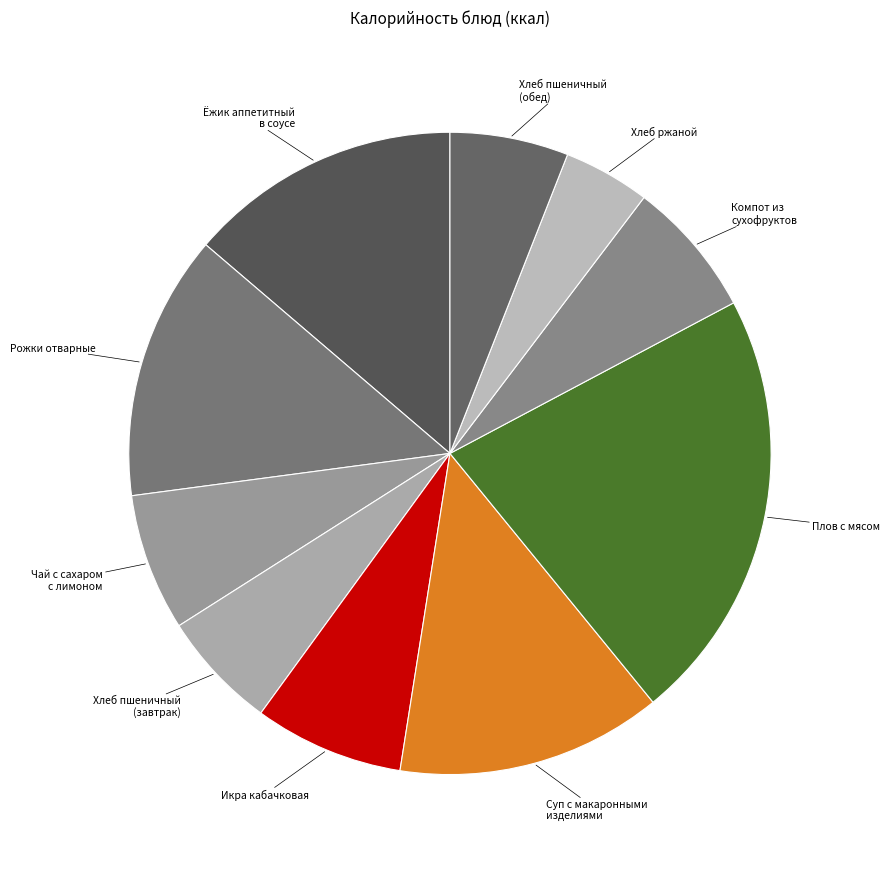

How many segments does this pie chart have?

10